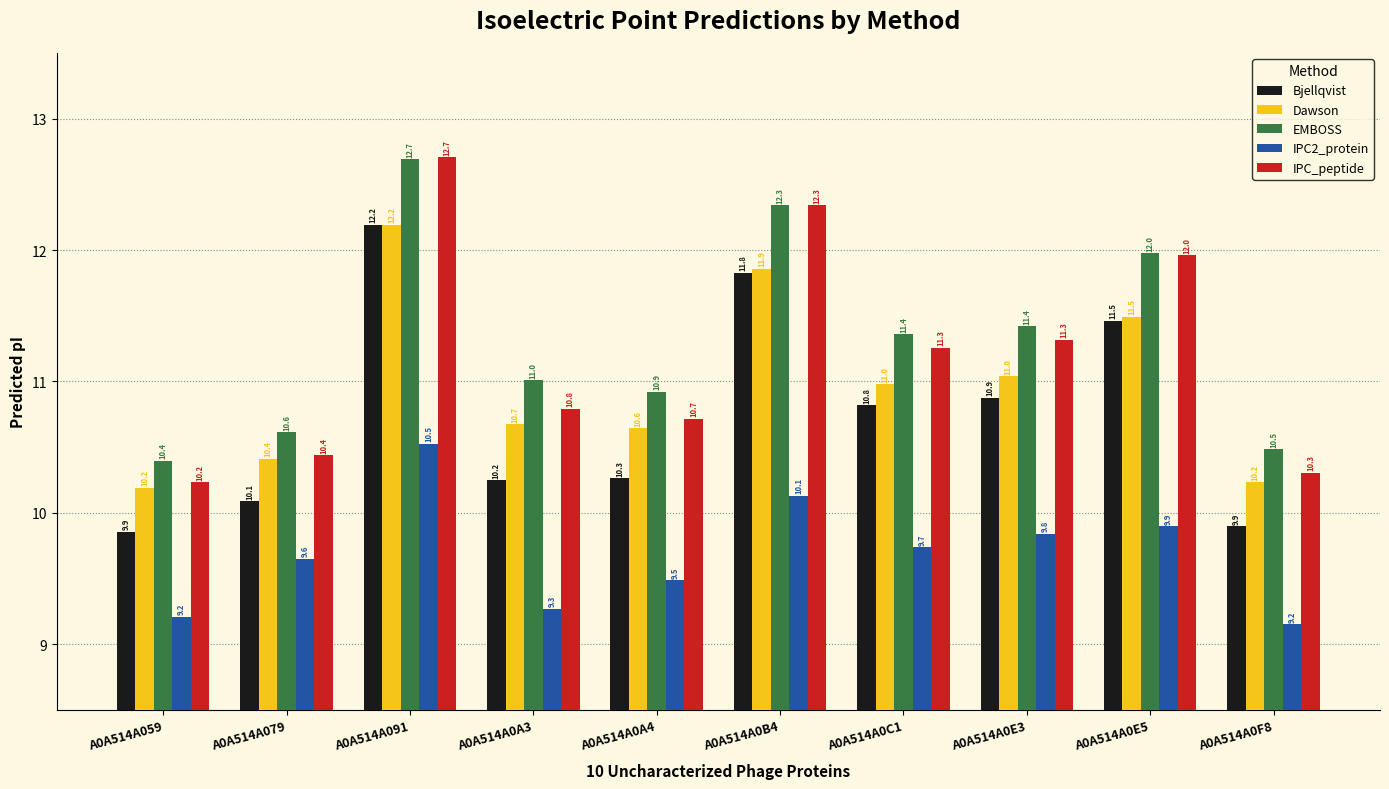

At which label does IPC_peptide reach its minimum?

A0A514A059